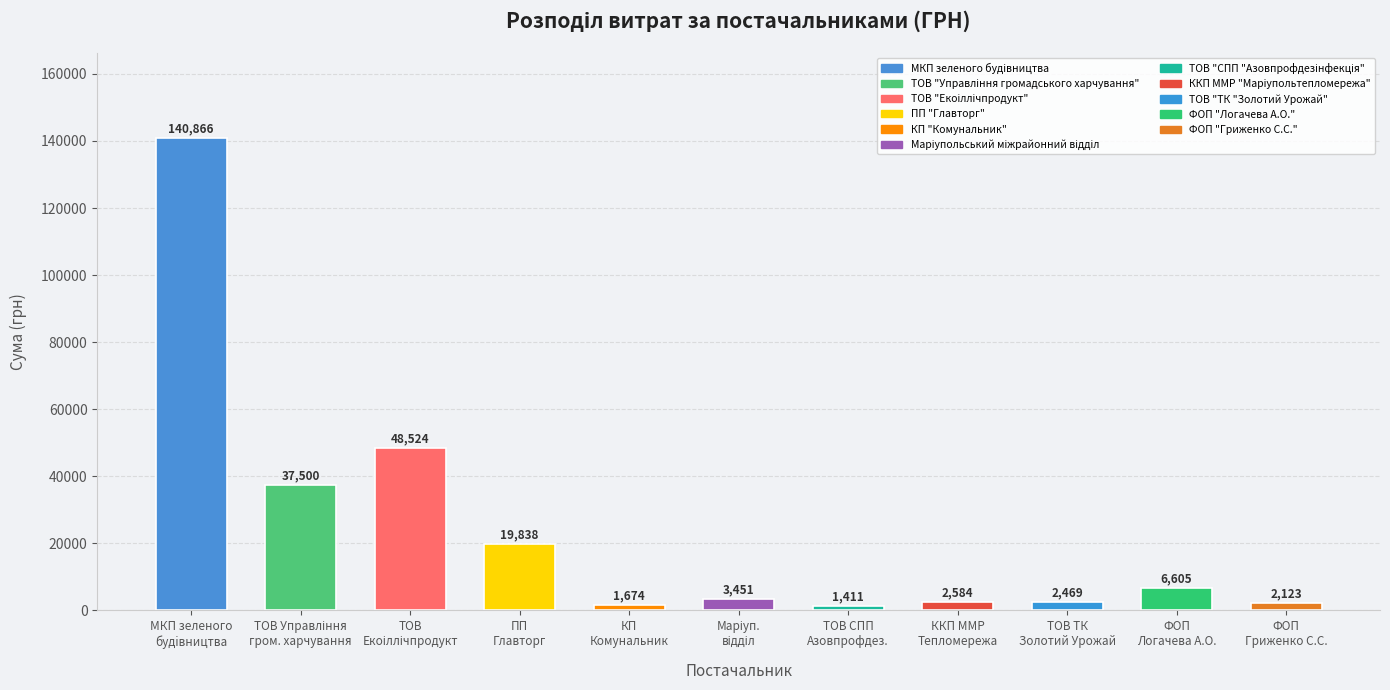

How many categories are shown in the chart?

11